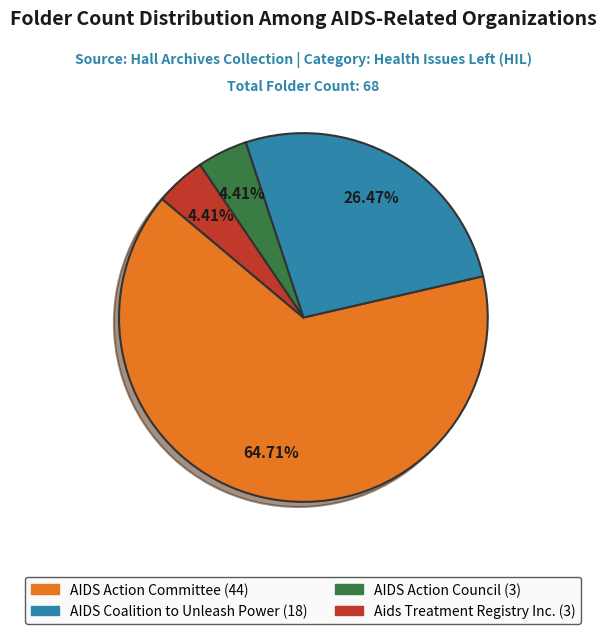

How many slices are in this pie chart?

4